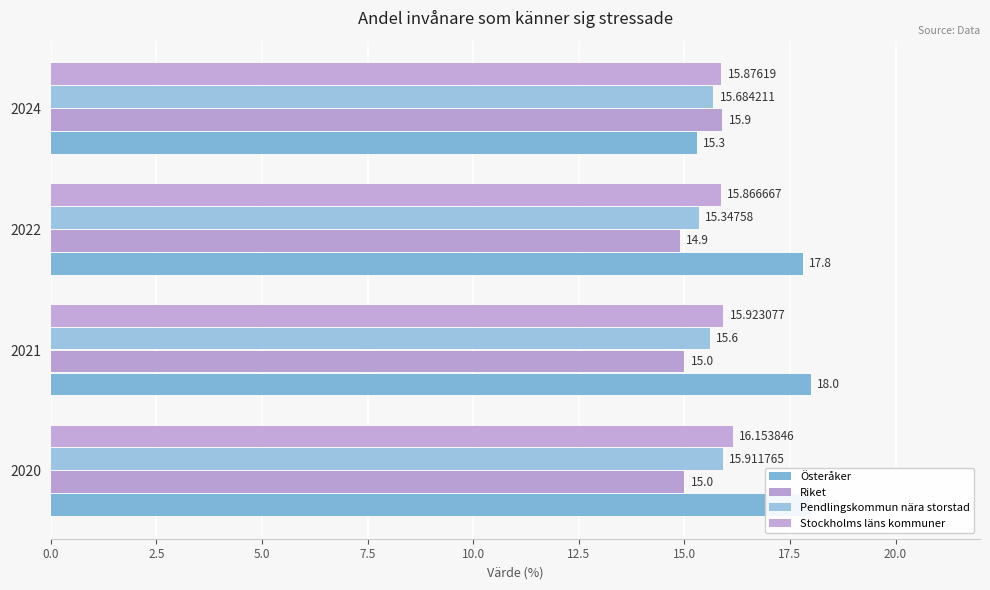

What is the sum of all Stockholms läns kommuner values?

63.8